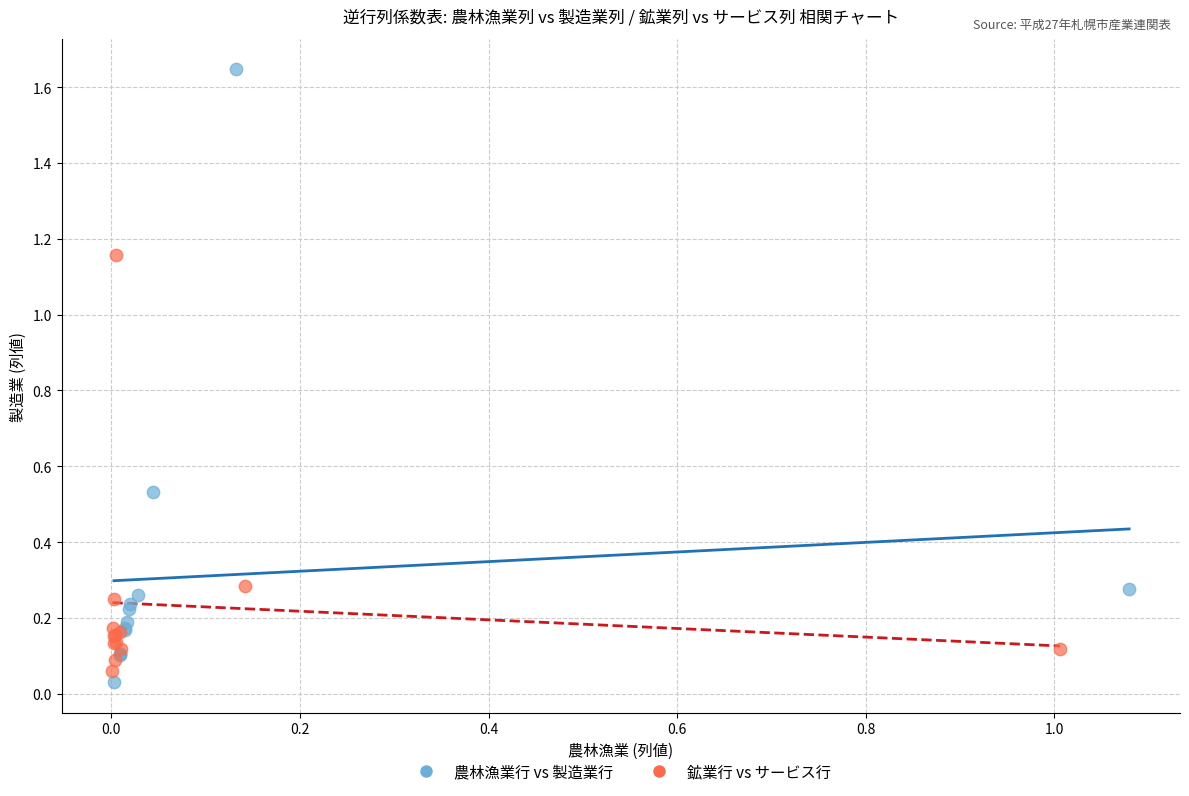

Which series contains the lowest Y value?

農林漁業行 vs 製造業行